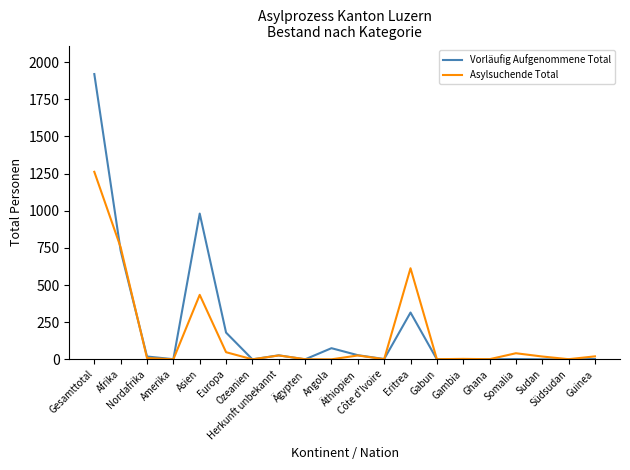

Which series has the largest range (max minus min)?

Vorläufig Aufgenommene Total